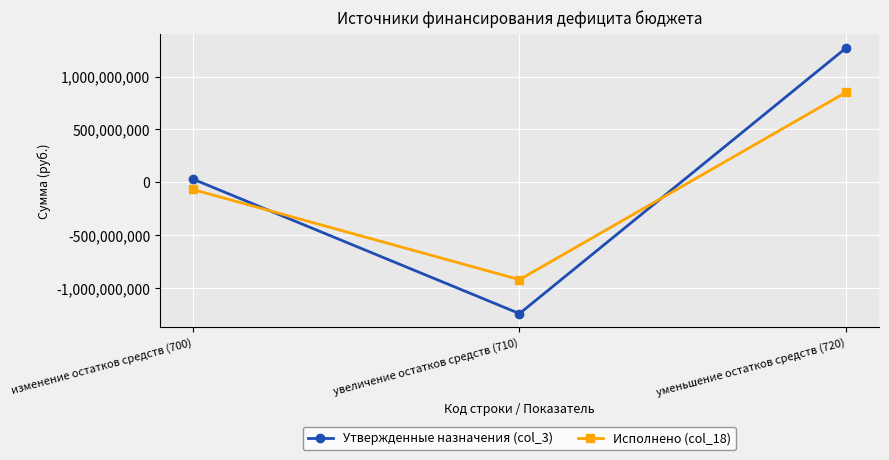

At which category is the sum across all series the highest?

уменьшение остатков средств (720)